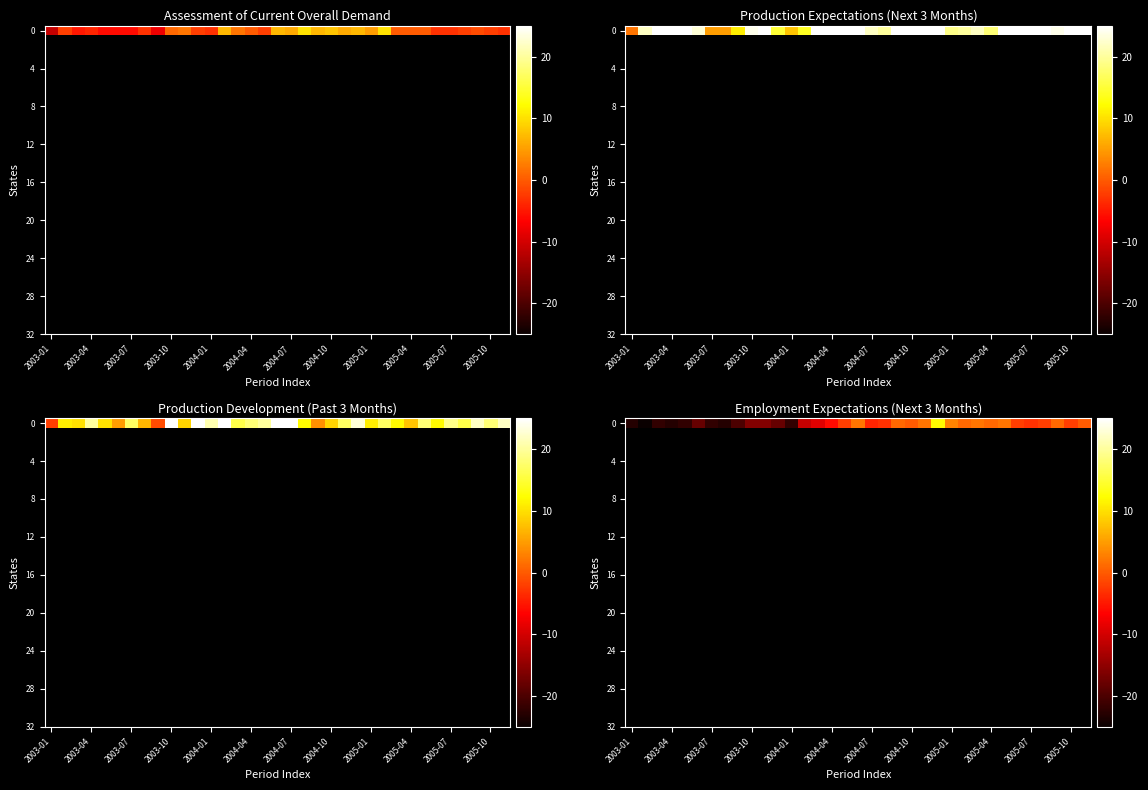

What is the sum of all values?

-287